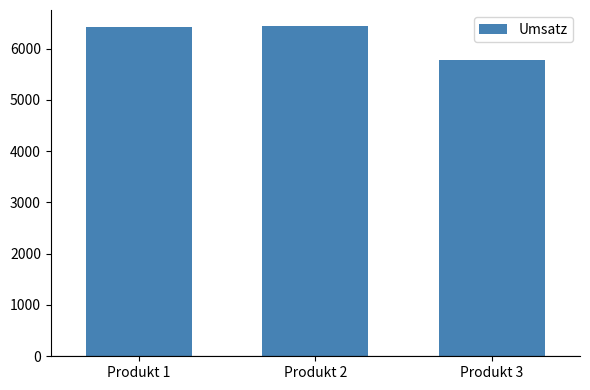

What is the sum of the values at Produkt 1 and Produkt 3?

12192